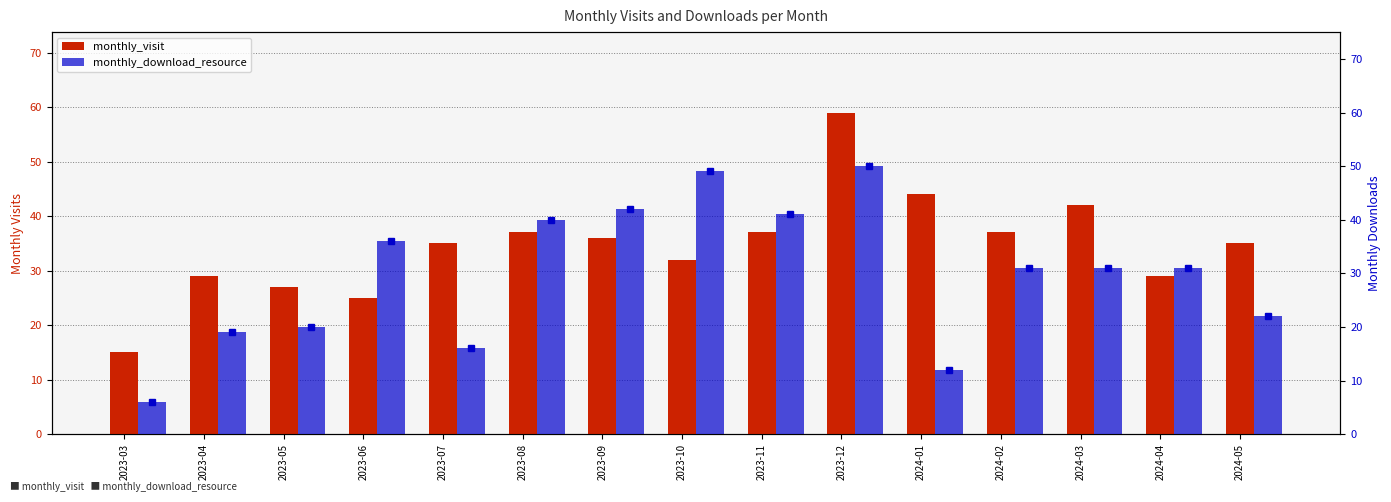

List the series in order of their overall mean, lowest first.

monthly_download_resource, monthly_visit